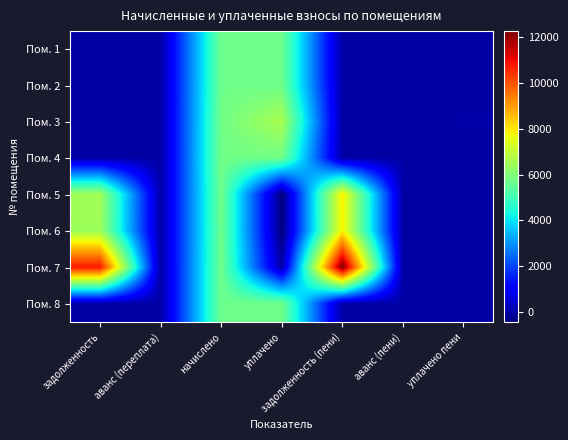

Count the number of data series in this chart.

8